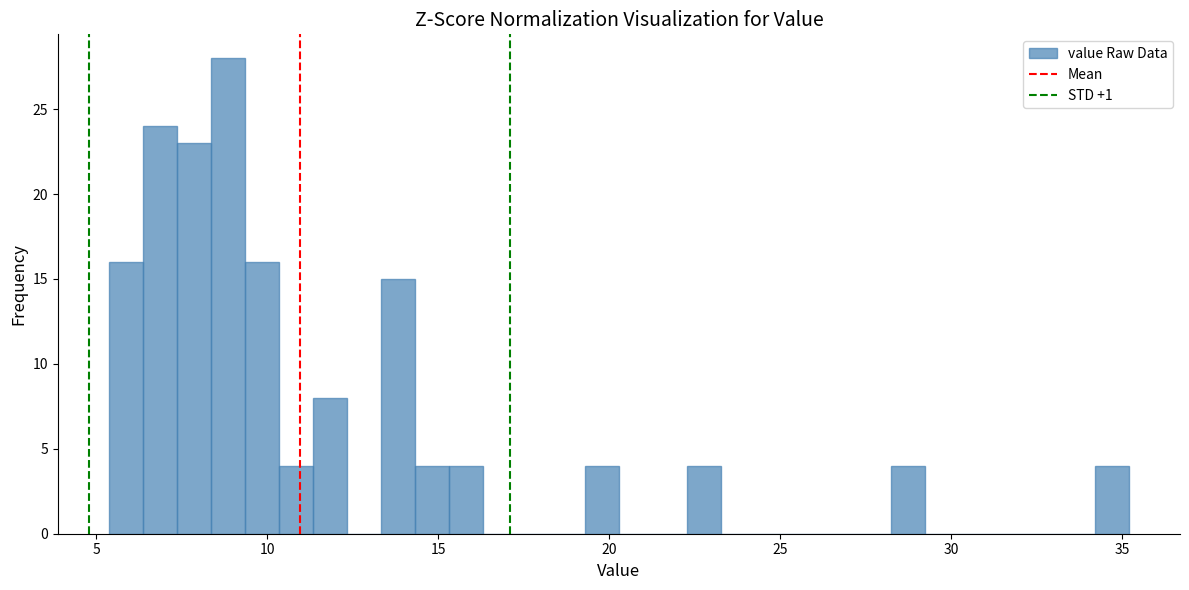

Around what value on the x-axis is the tallest bar? Give the approximate position of its centre, as read against the axis.

9.0